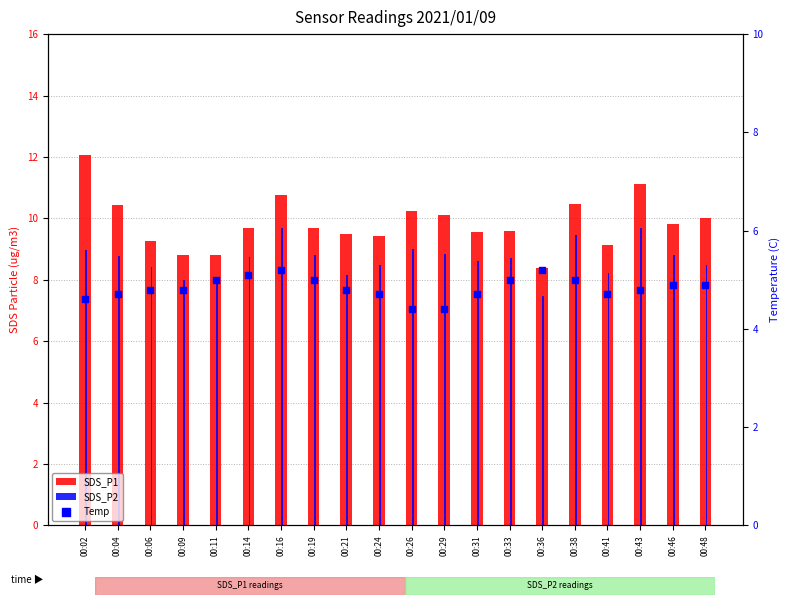

What is the total value across all series at 00:04?

23.9